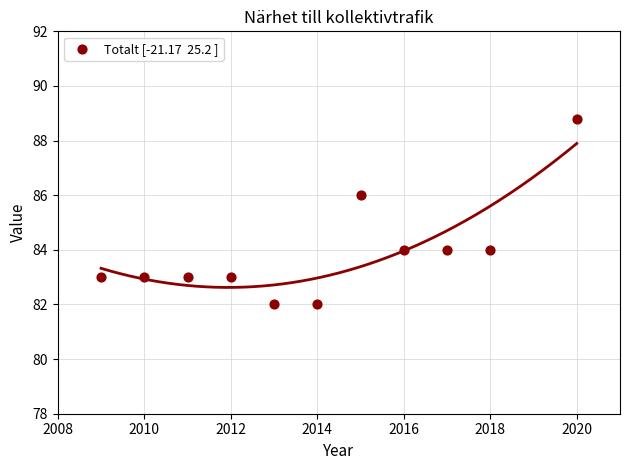

What is the range of X values (max minus min)?

11.0